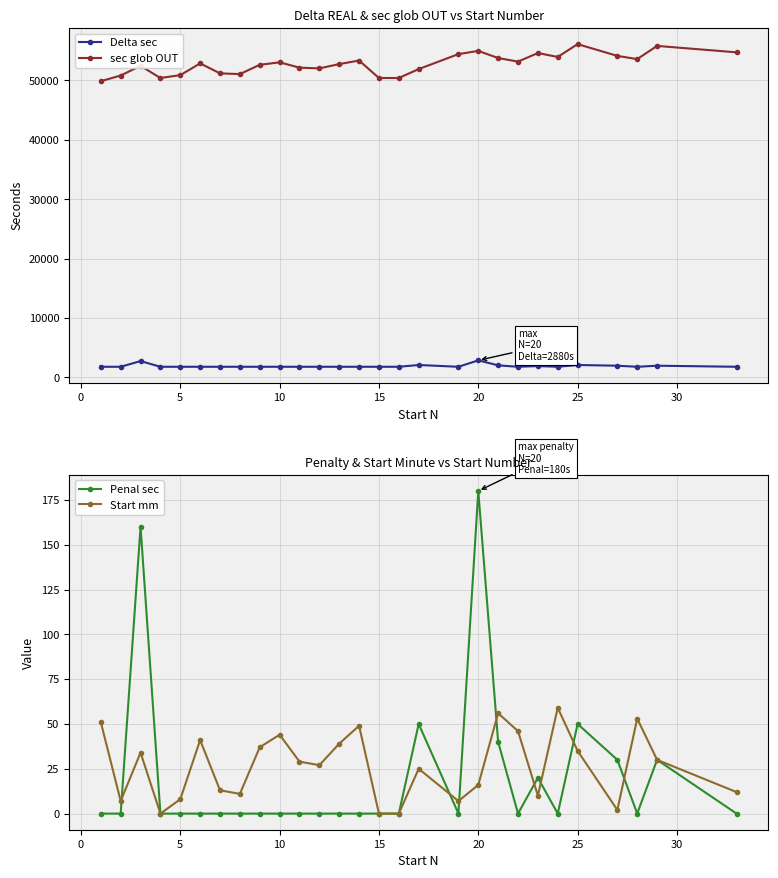

How many categories are shown in the chart?

28